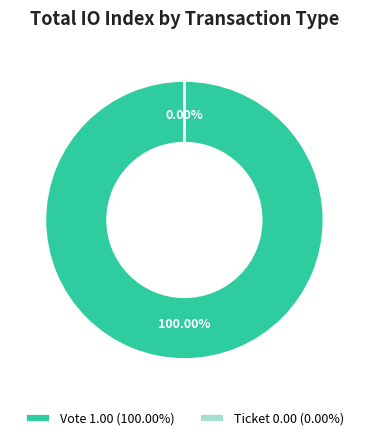

To the nearest percent, what is the difference between the largest and smallest slice percentages?

100%